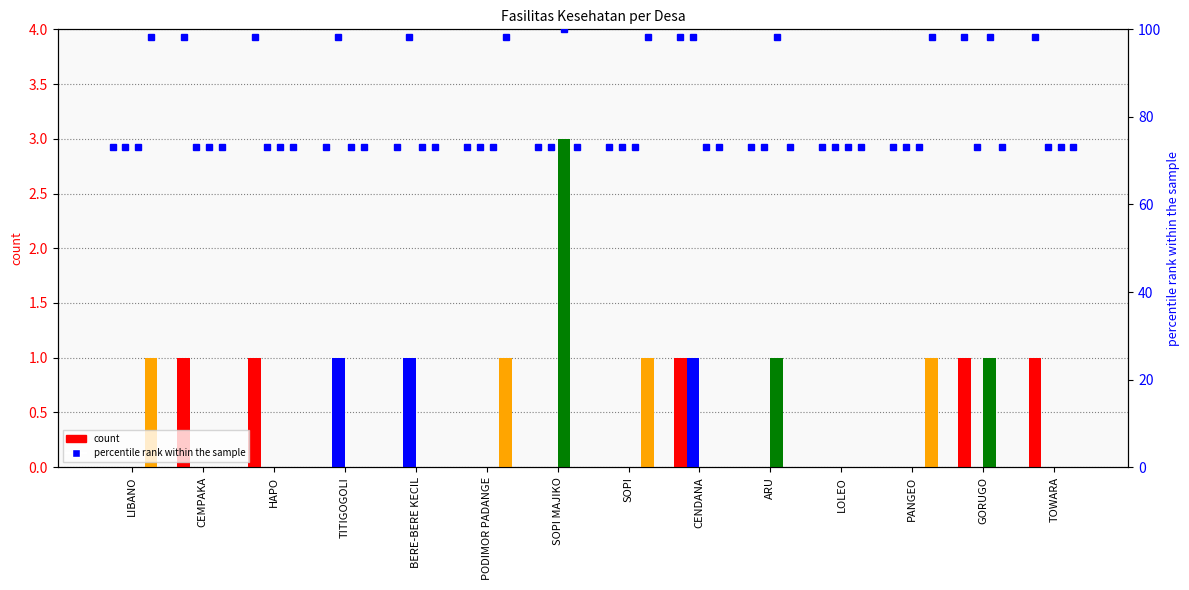

Reading left to right, extract all data points from this chart.

Pustu: 0	1	1	0	0	0	0	0	1	0	0	0	1	1
Polindes: 0	0	0	1	1	0	0	0	1	0	0	0	0	0
Posyandu: 0	0	0	0	0	0	3	0	0	1	0	0	1	0
Puskesmas: 1	0	0	0	0	1	0	1	0	0	0	1	0	0